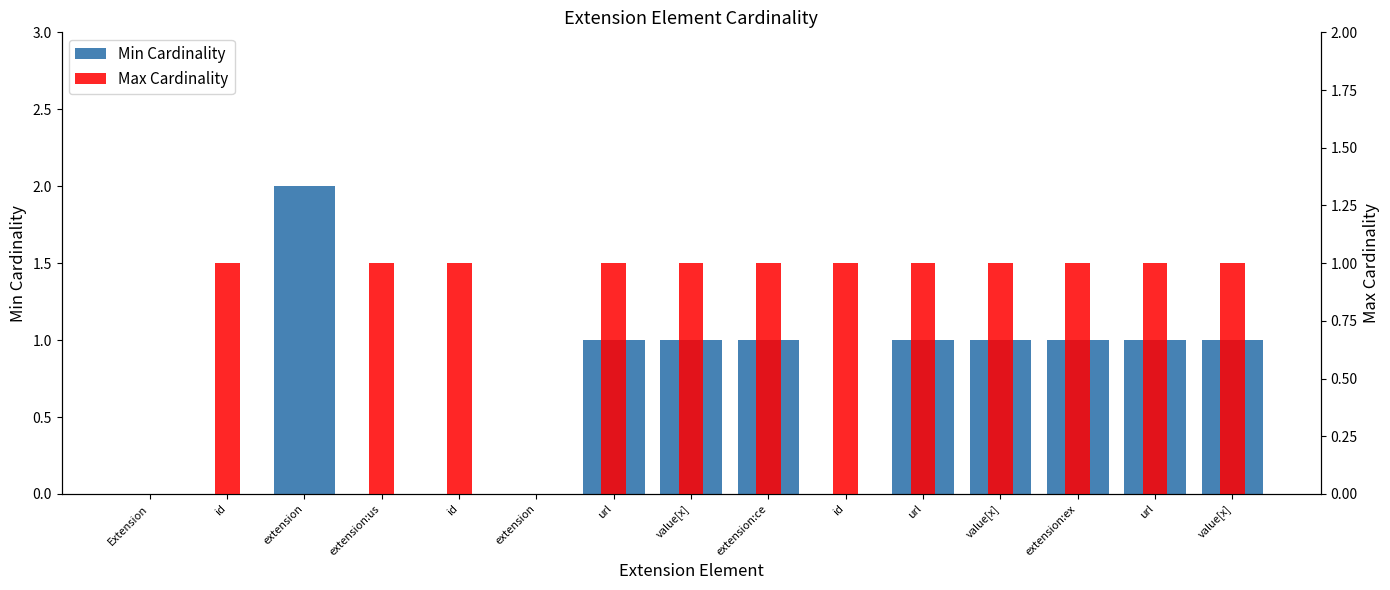

Is it true that Min Cardinality equals 0 at id?

True